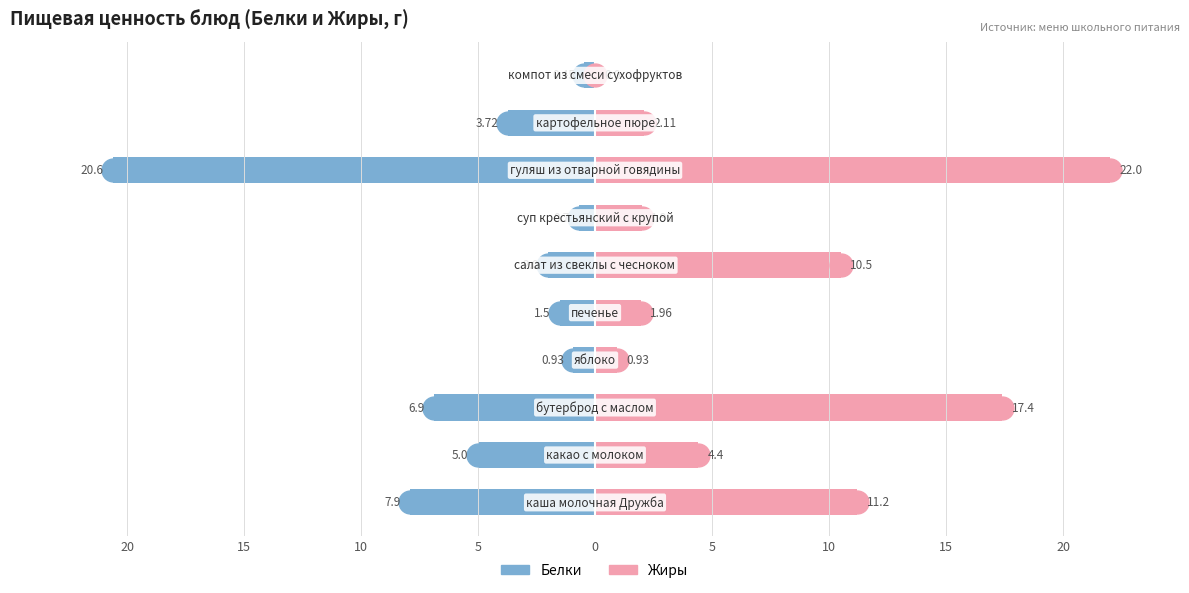

What is the approximate value of Жиры at 20?

2.1